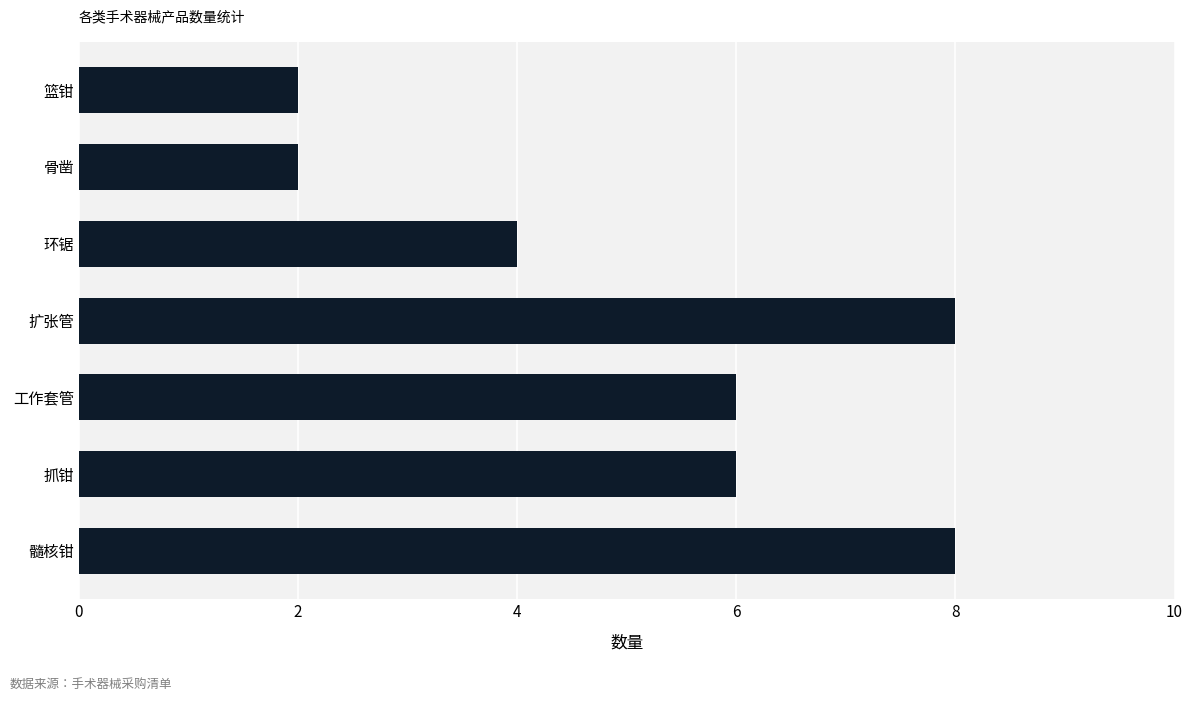

What is the difference between the second highest and second lowest values?

6